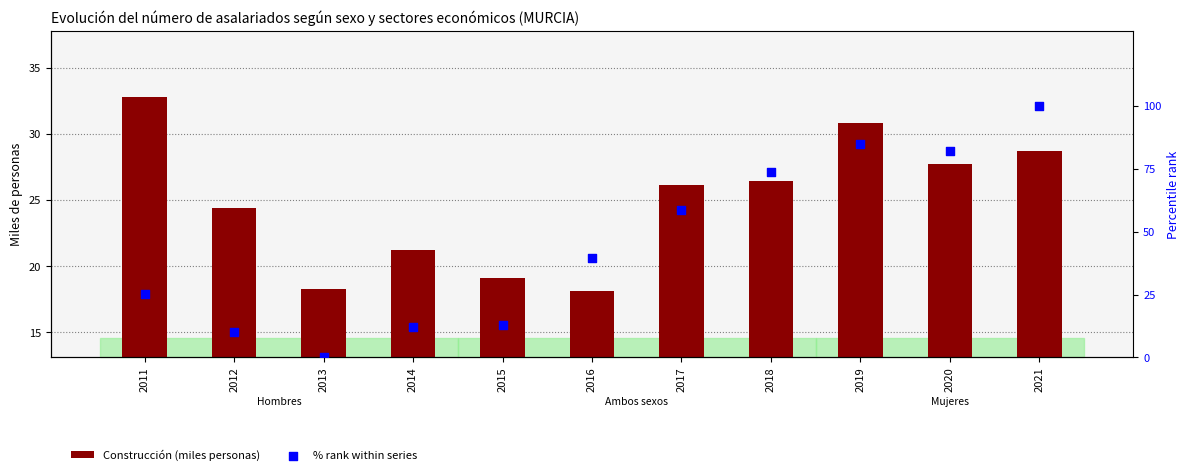

Which series reaches the maximum Y coordinate?

% rank within series